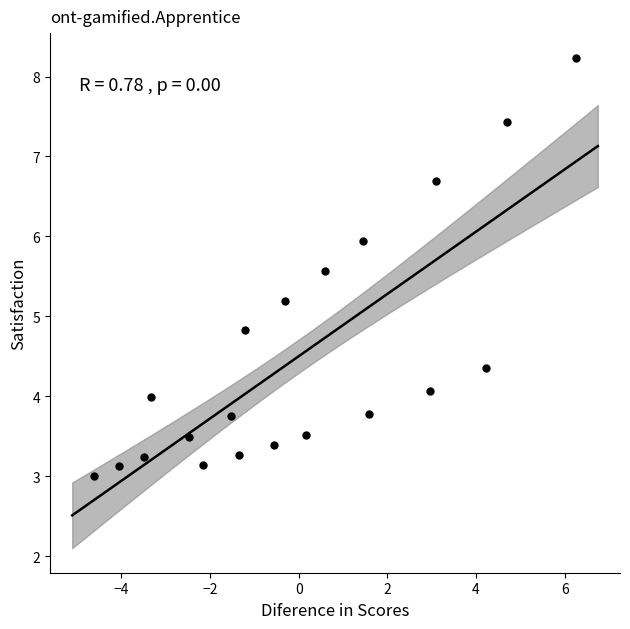

What is the range of Y values (max minus min)?

5.2